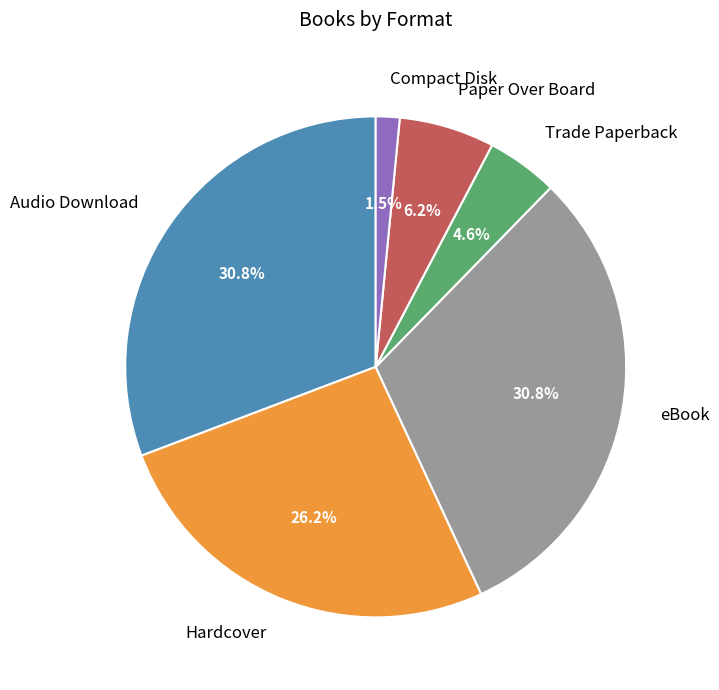

Is there any slice that represents more than half of the pie?

No